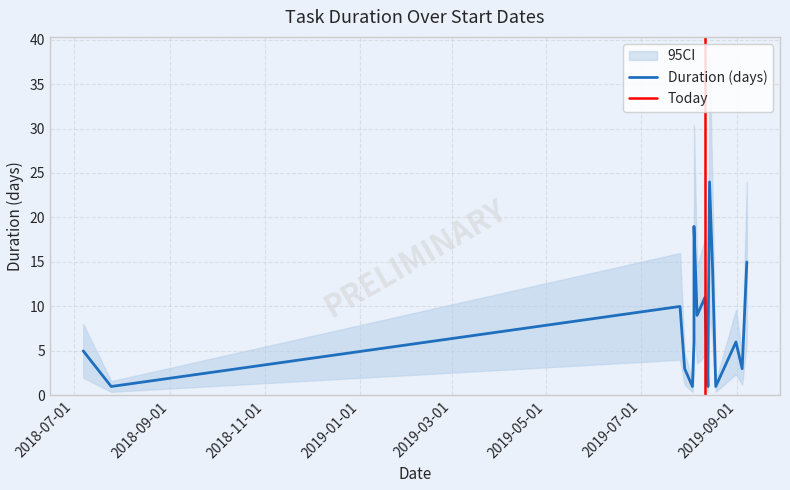

Is it true that the value at 2019-09-04 is 4?

False